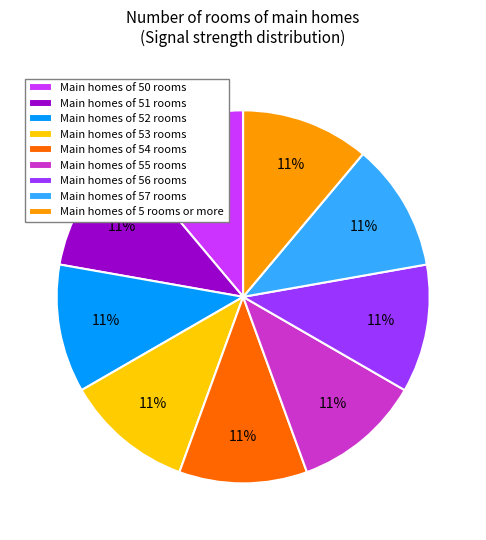

What is the ratio of the value at Main homes of 55 rooms to the value at Main homes of 52 rooms?

1.0